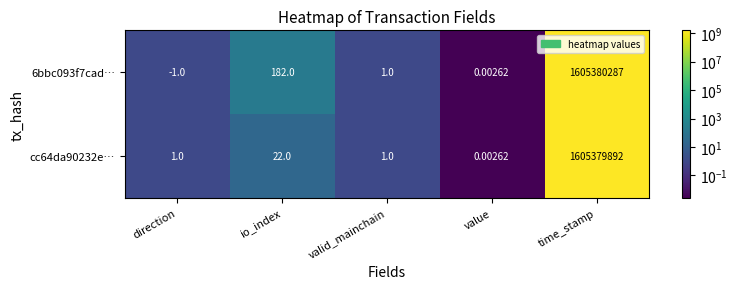

At which category does the chart reach its peak across all series?

time_stamp